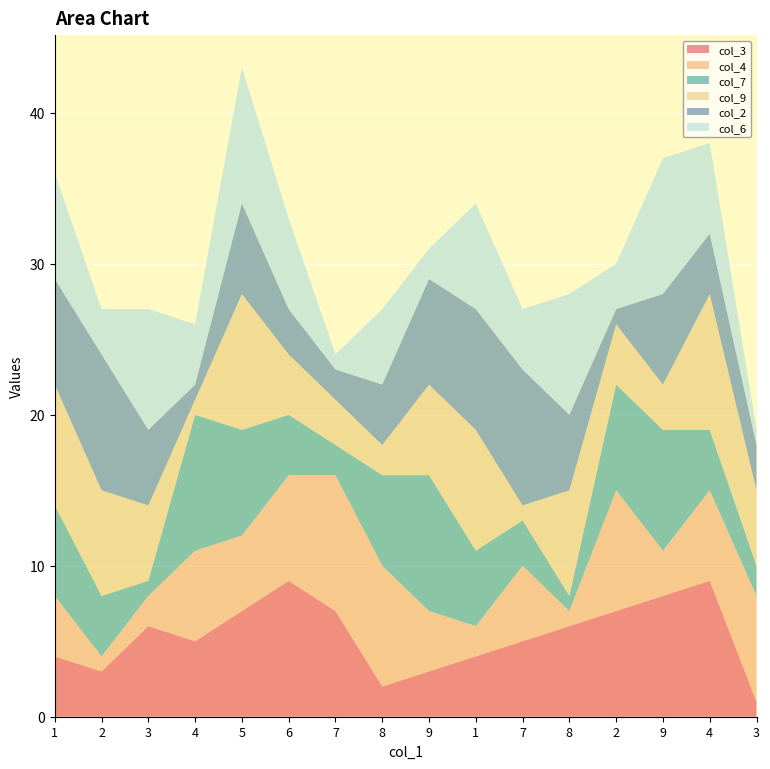

Reading left to right, list all the values displayed in this chart.

col_3: 4	3	6	5	7	9	7	2	3	4	5	6	7	8	9	1
col_4: 4	1	2	6	5	7	9	8	4	2	5	1	8	3	6	7
col_7: 6	4	1	9	7	4	2	6	9	5	3	1	7	8	4	2
col_9: 8	7	5	1	9	4	3	2	6	8	1	7	4	3	9	5
col_2: 7	9	5	1	6	3	2	4	7	8	9	5	1	6	4	3
col_6: 7	3	8	4	9	6	1	5	2	7	4	8	3	9	6	1